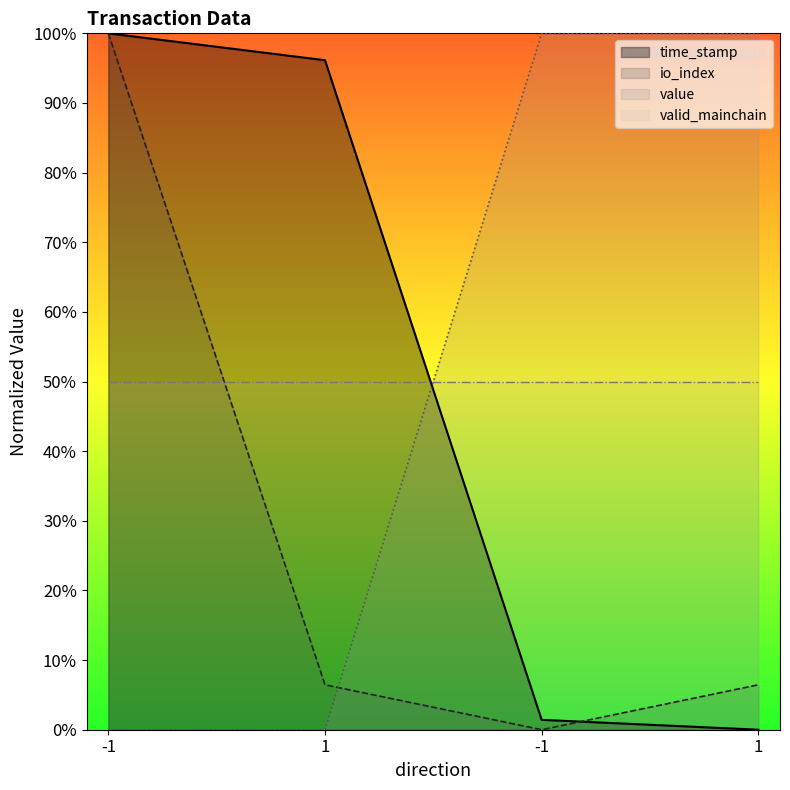

Rank the categories by value value from lowest to highest.

-1, 1, -1, 1